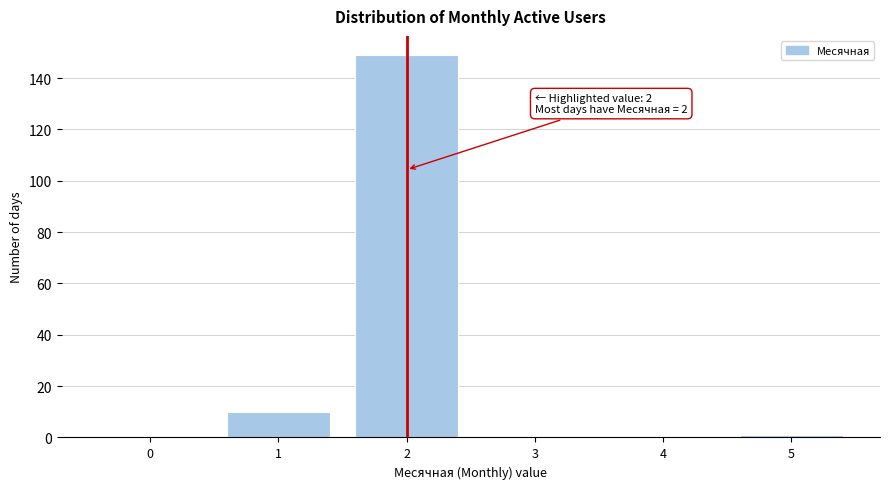

What is the change in value from 1 to 4?

-10